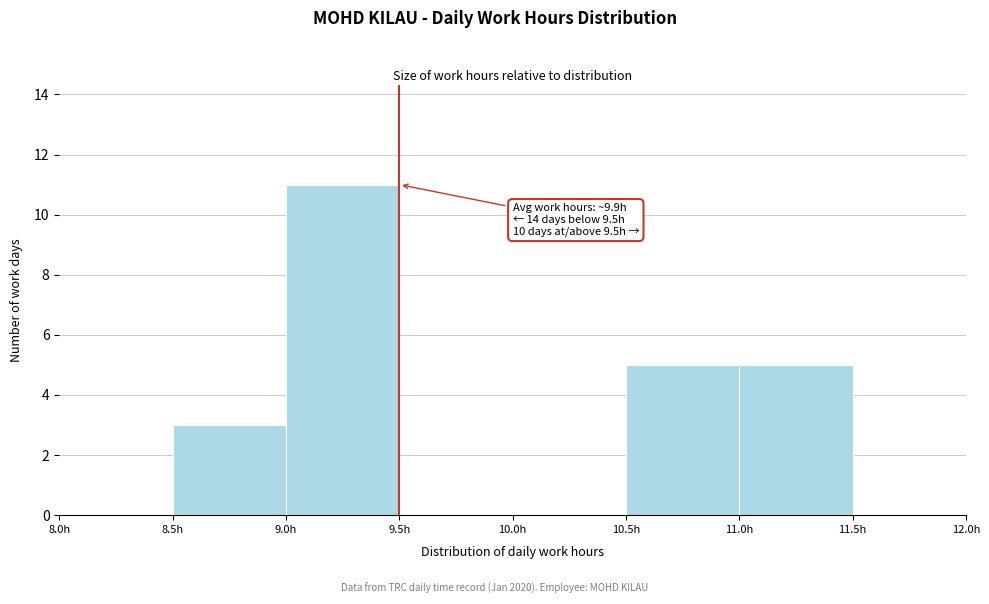

Over which range of the x-axis is the bar tallest?

9.0 to 9.5